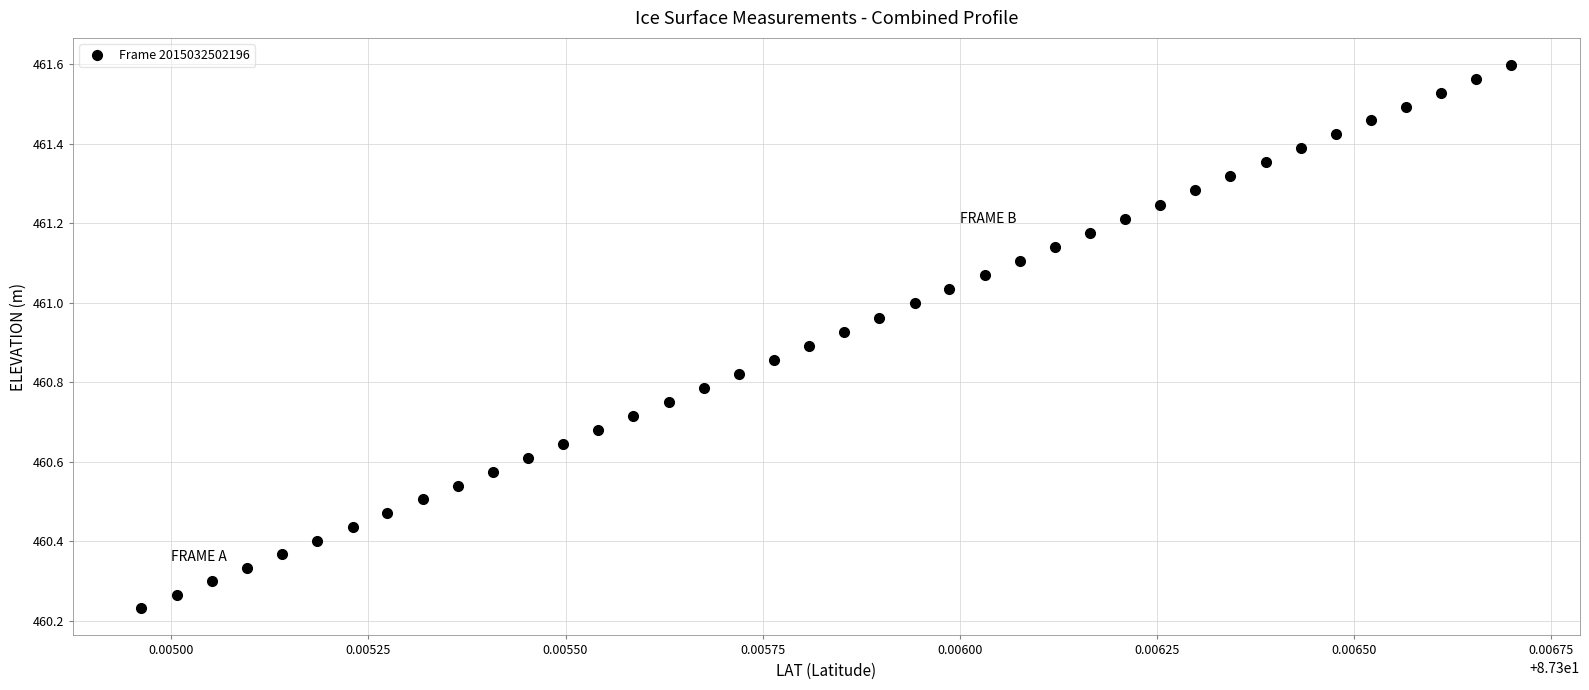

What is the sum of all values?

18436.4